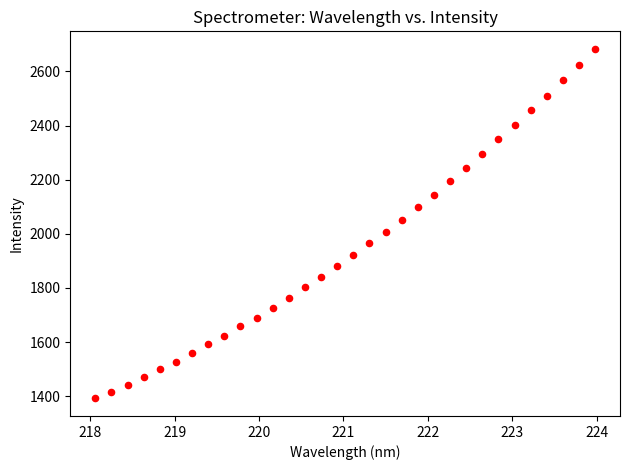

What is the range of Y values (max minus min)?

1291.4